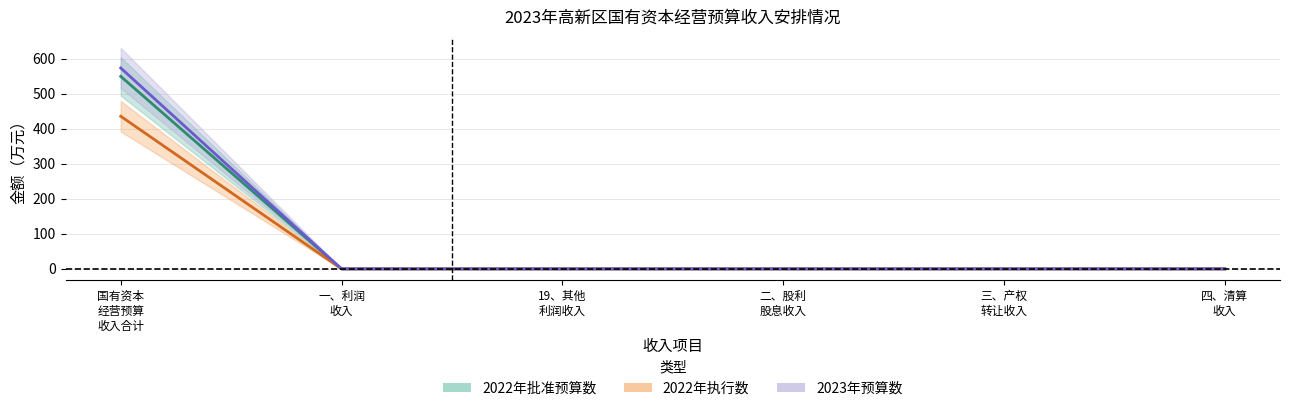

True or false: 2022年批准预算数（线） and 2023年预算数（线） intersect in this chart.

False